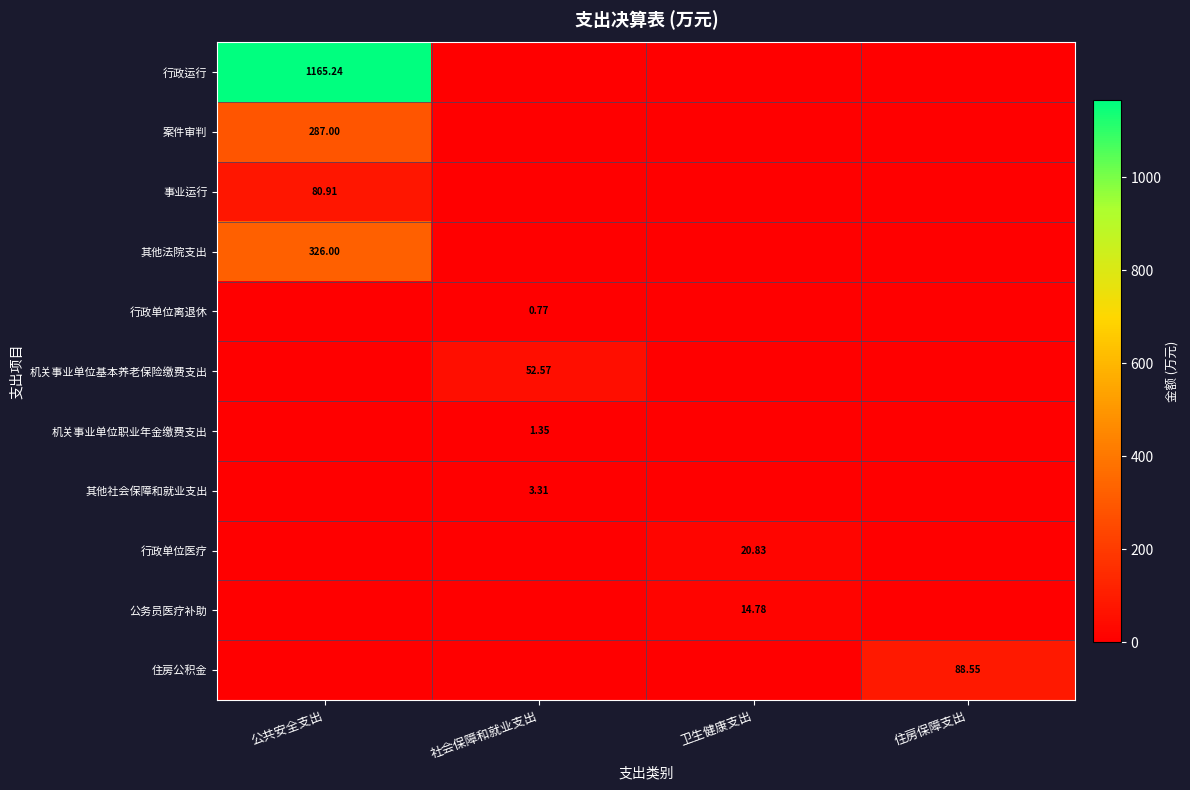

List the series in order of their peak value, highest first.

行政运行, 其他法院支出, 案件审判, 住房公积金, 事业运行, 机关事业单位基本养老保险缴费支出, 行政单位医疗, 公务员医疗补助, 其他社会保障和就业支出, 机关事业单位职业年金缴费支出, 行政单位离退休